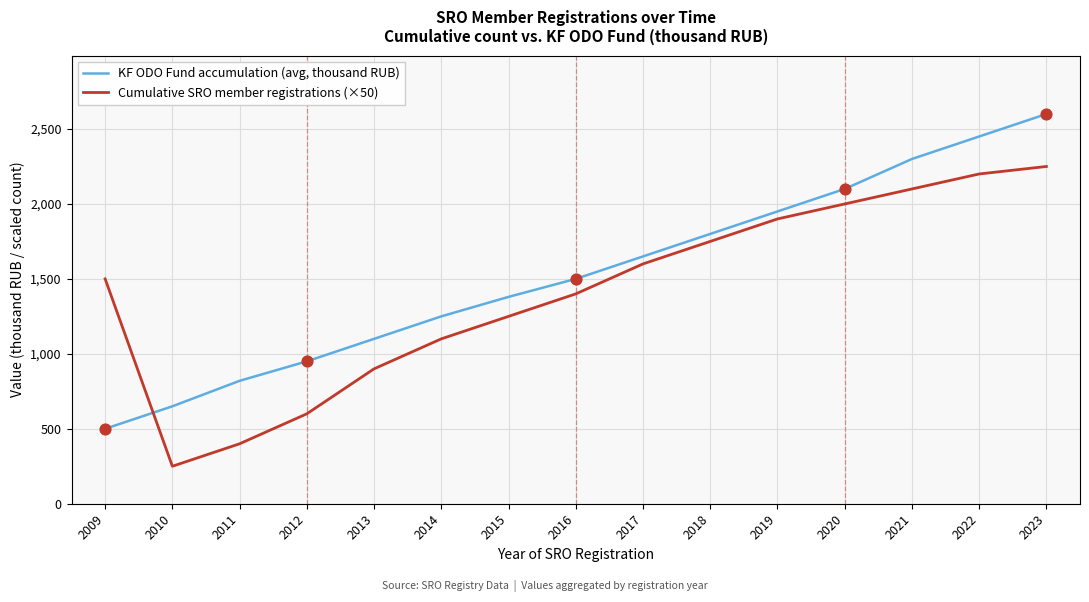

Between 2019 and 2020, which series saw the biggest shift?

KF ODO Fund accumulation (avg, thousand RUB)